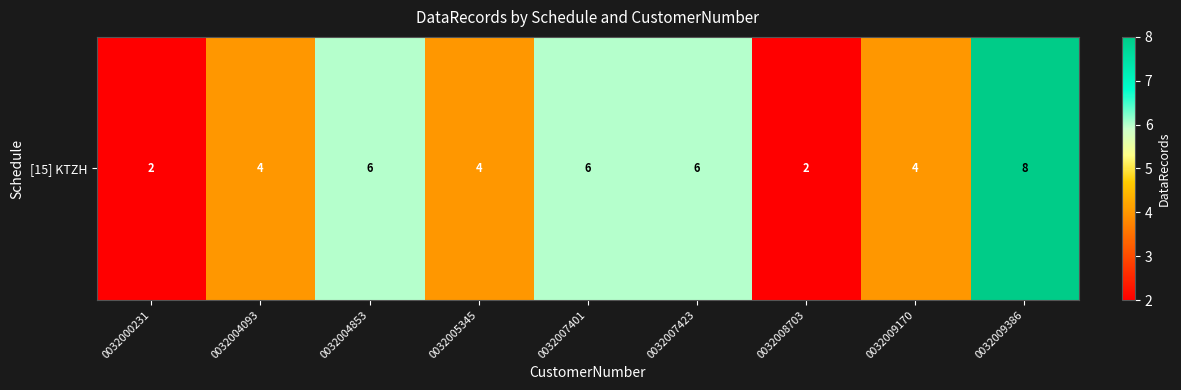

Rank the categories by value from lowest to highest.

0032000231, 0032008703, 0032004093, 0032005345, 0032009170, 0032004853, 0032007401, 0032007423, 0032009386